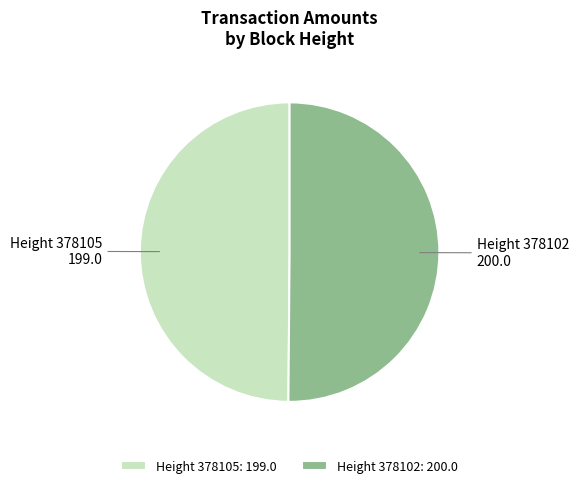

How many slices are in this pie chart?

2